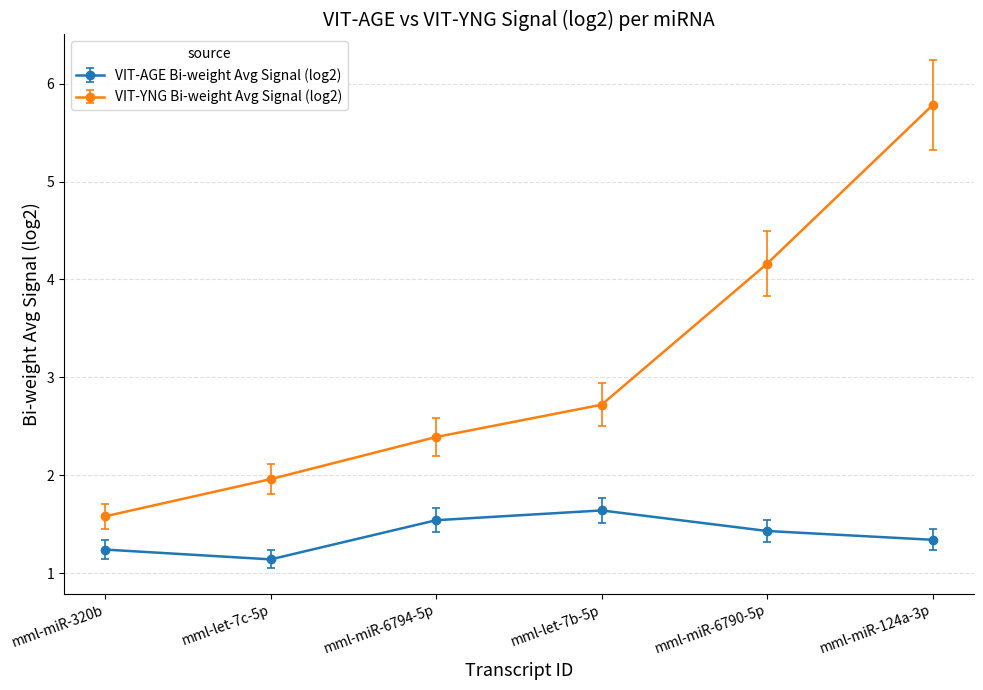

How many lines are shown in the chart?

2